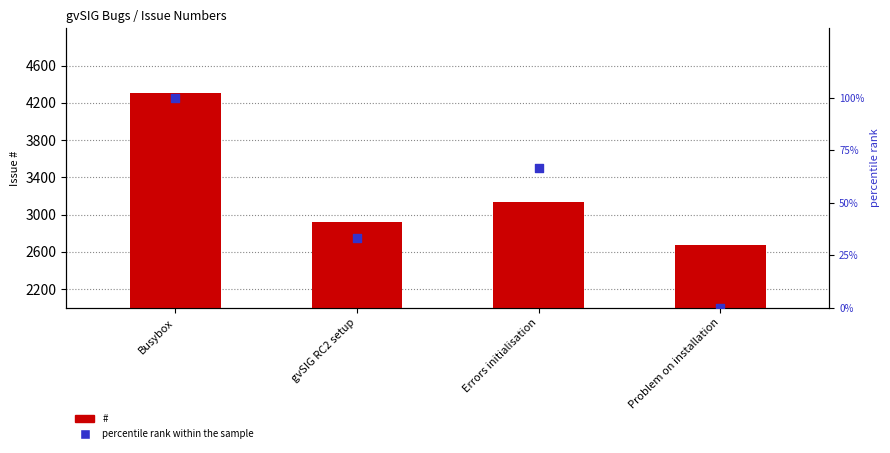

Which series has the largest total across all categories?

#